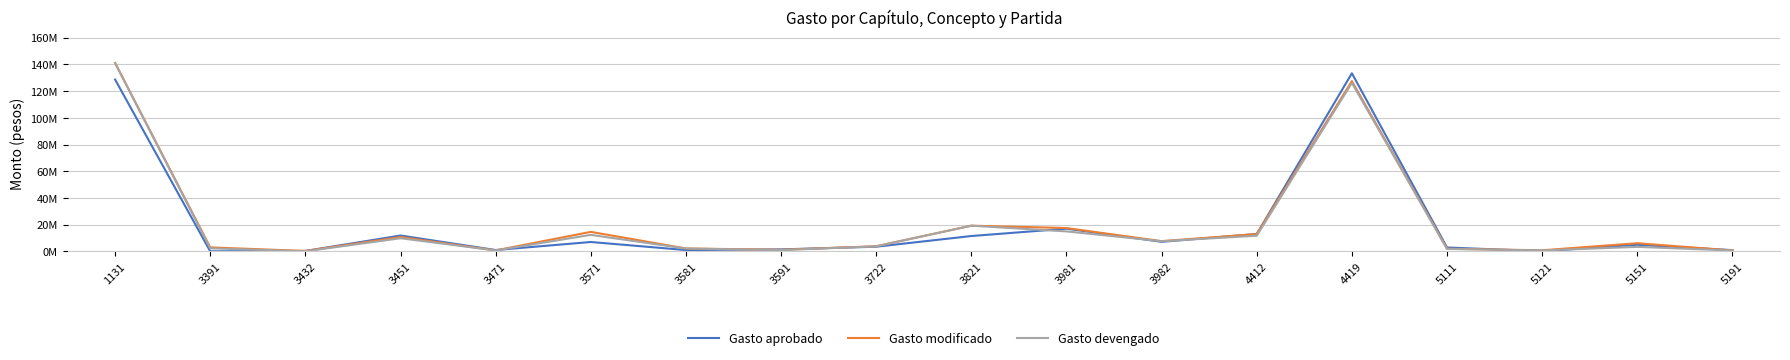

After their last crossing, which series has the higher values: Gasto devengado or Gasto aprobado?

Gasto aprobado